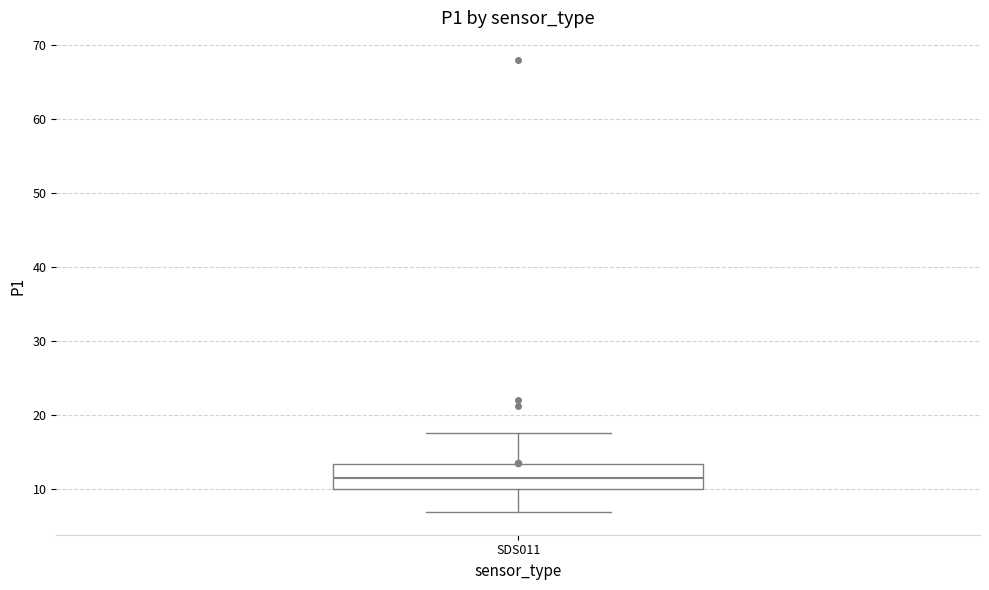

Transcribe this box plot: give where the median line is, the range the box spans, and where the two whiskers end, as read against the y-axis. The values are not printed on the chart, so give them approximately, as read against the axis.

median 11, box 10 to 13, whiskers 7 to 18